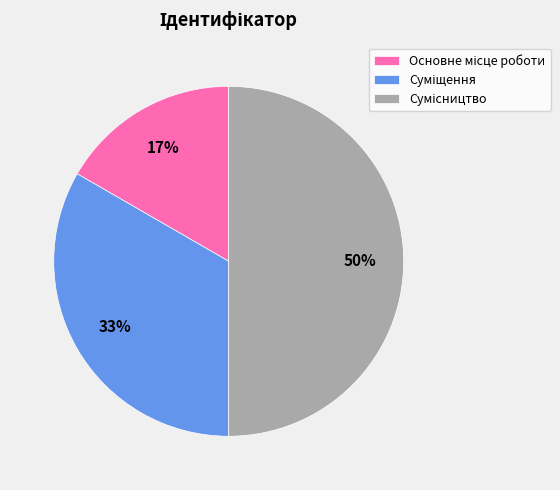

To the nearest percent, what is the average slice percentage?

33%